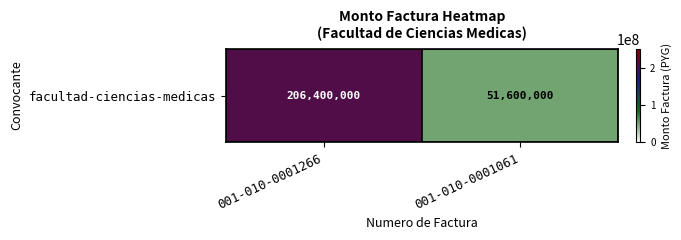

Reading right to left, what are all the values shown in this chart?

001-010-0001061=51600000	001-010-0001266=206400000